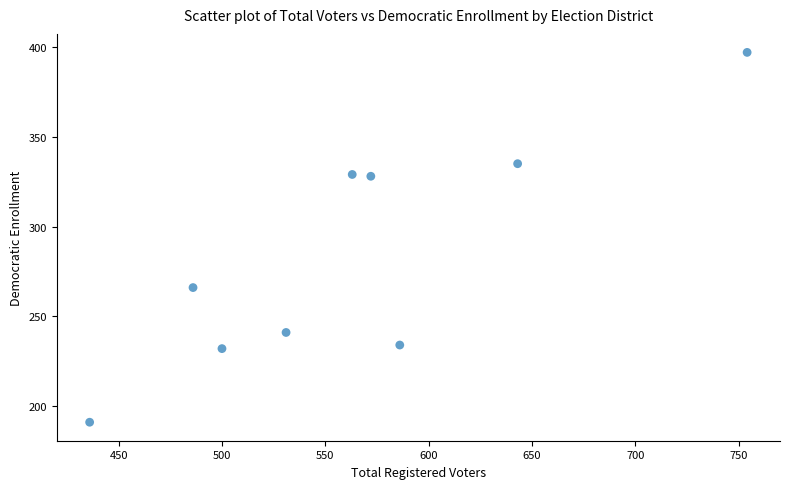

What Y value in the scatter plot is closest to 294?

266